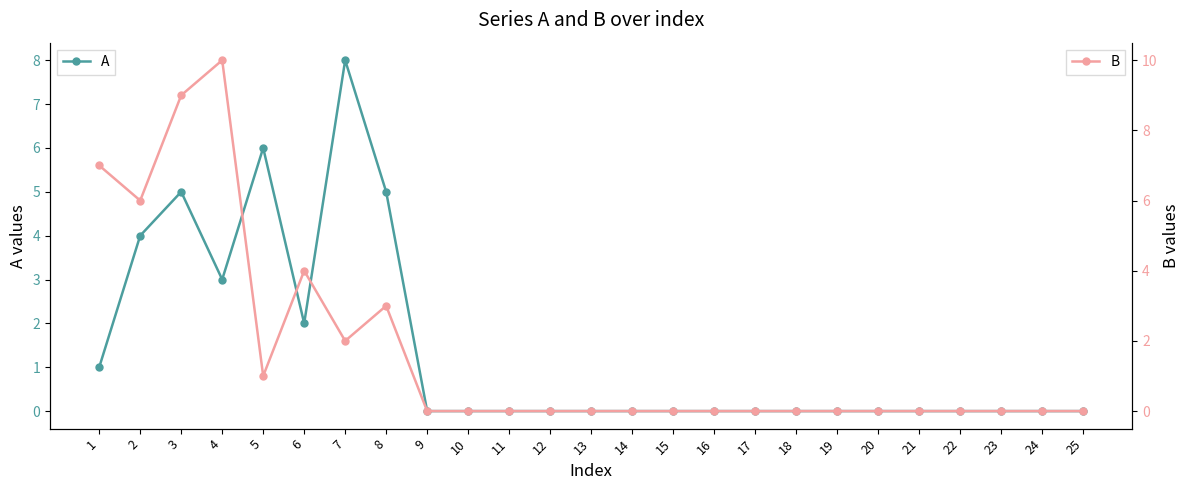

Rank the series by their average value, from lowest to highest.

A, B